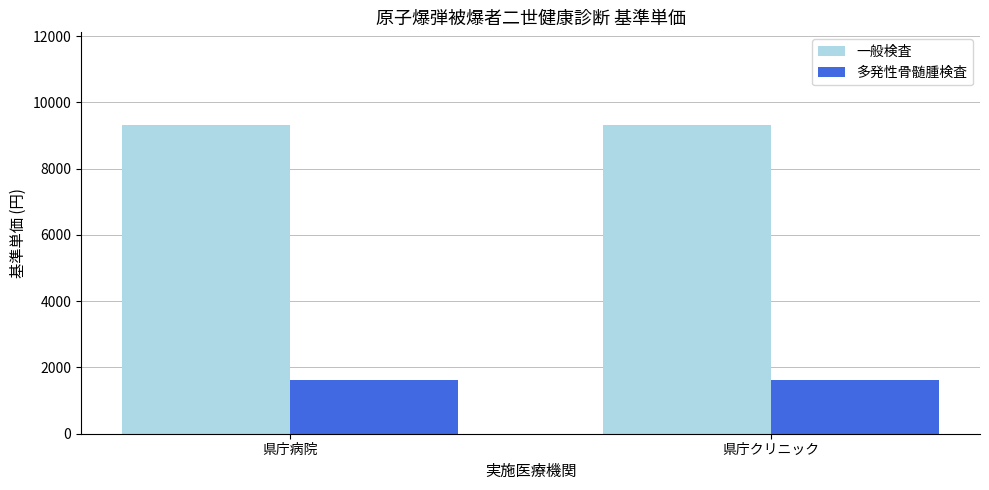

What is the value of the 多発性骨髄腫検査 bar at the 1st from the left?

1628